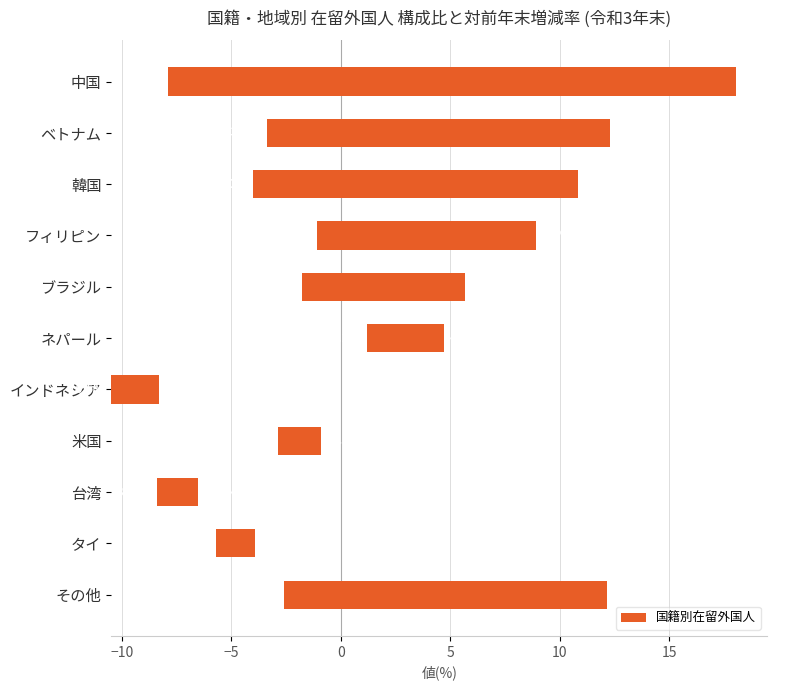

How many distinct data groups are displayed?

1